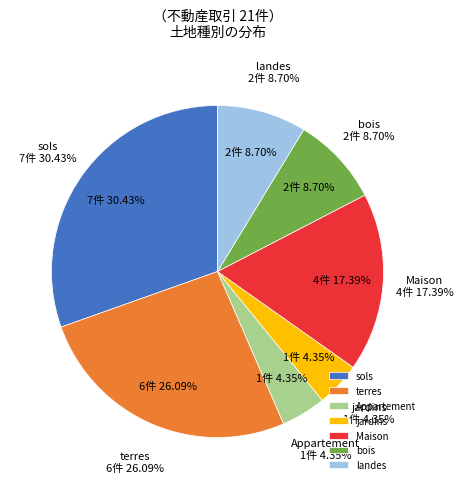

How many segments does this pie chart have?

7